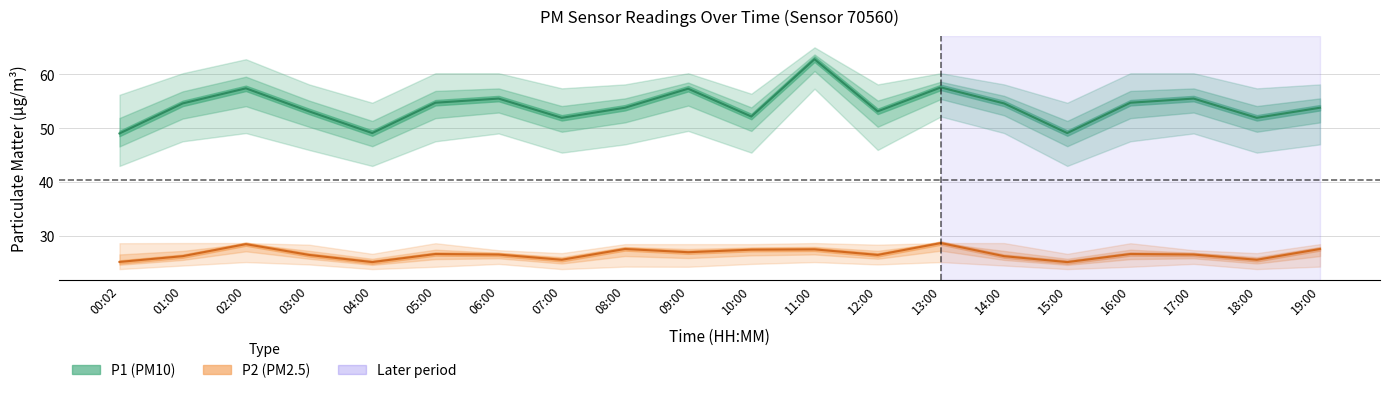

How many interior local peaks does the P1_lower series have?

6